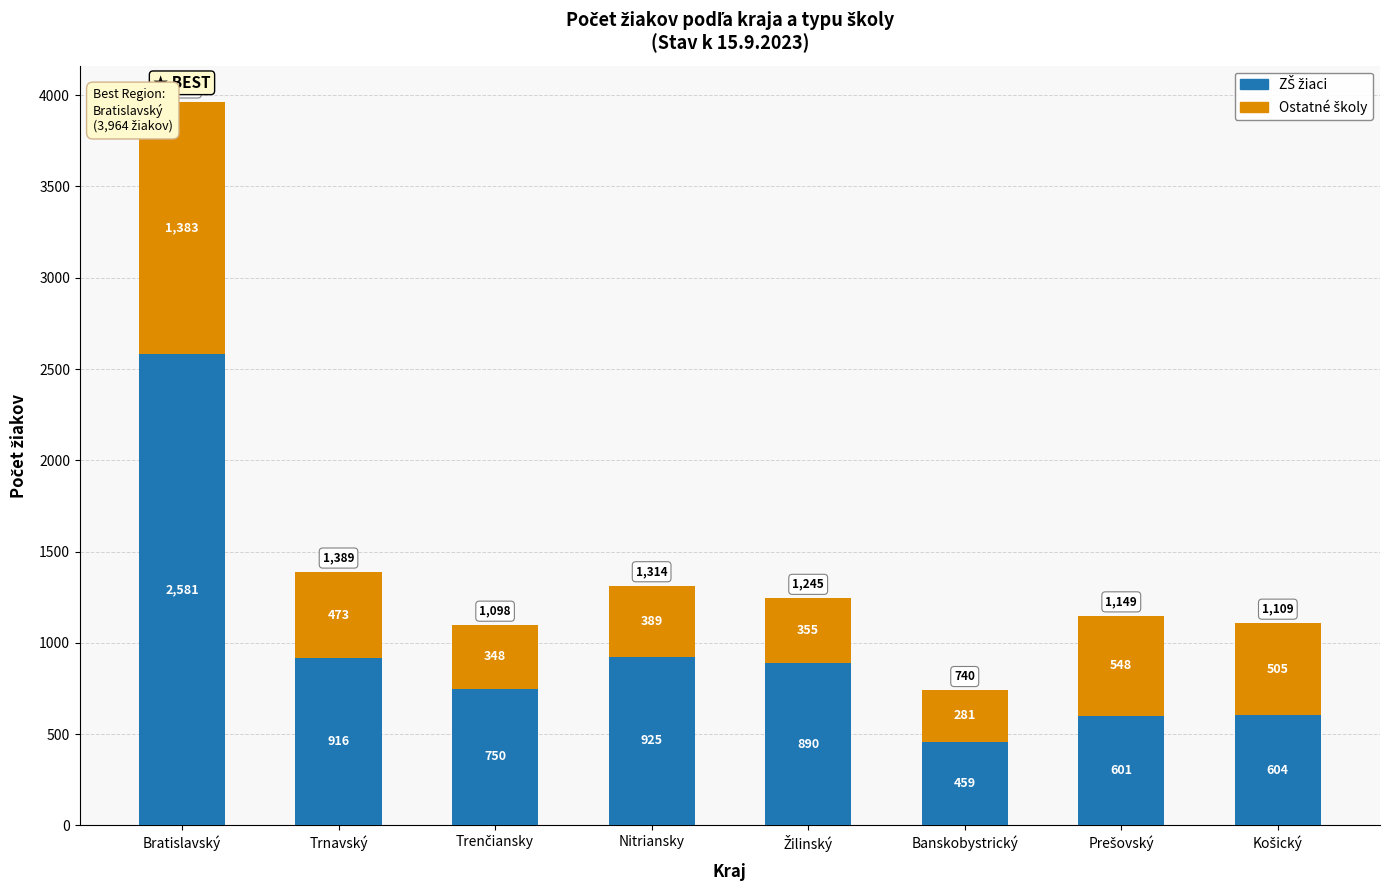

At which category is the sum across all series the highest?

Bratislavský